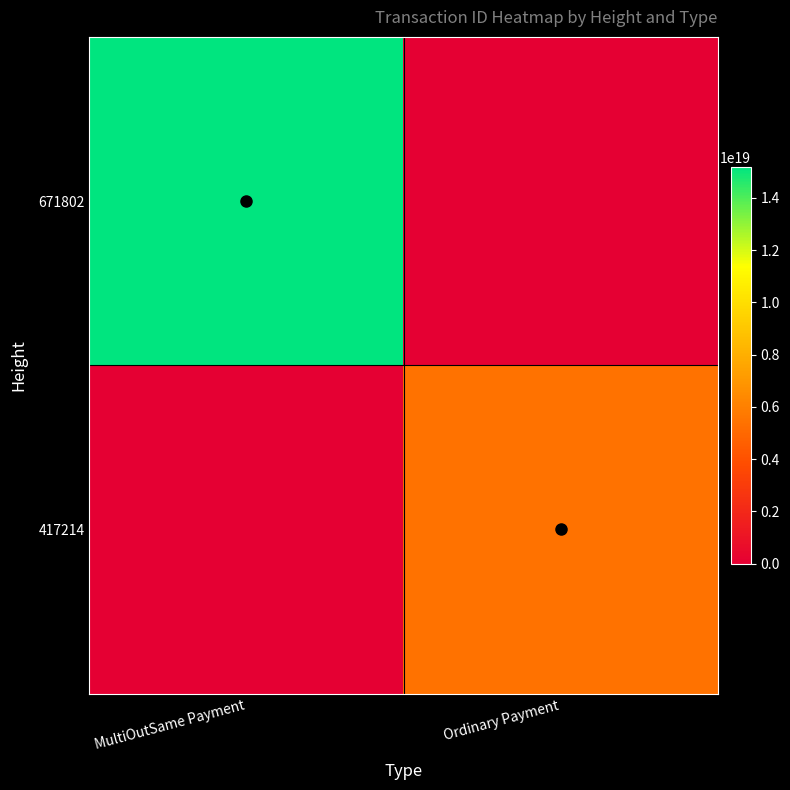

What is the maximum value shown in the chart?

15191986707889584128